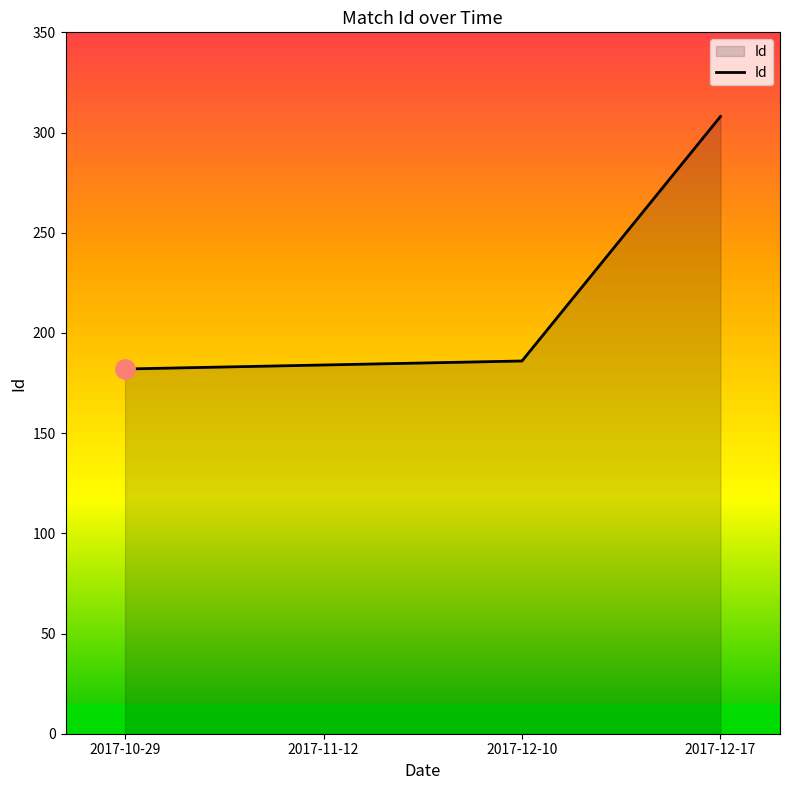

The chart shows a value of 285 at 2017-11-12. True or false?

False